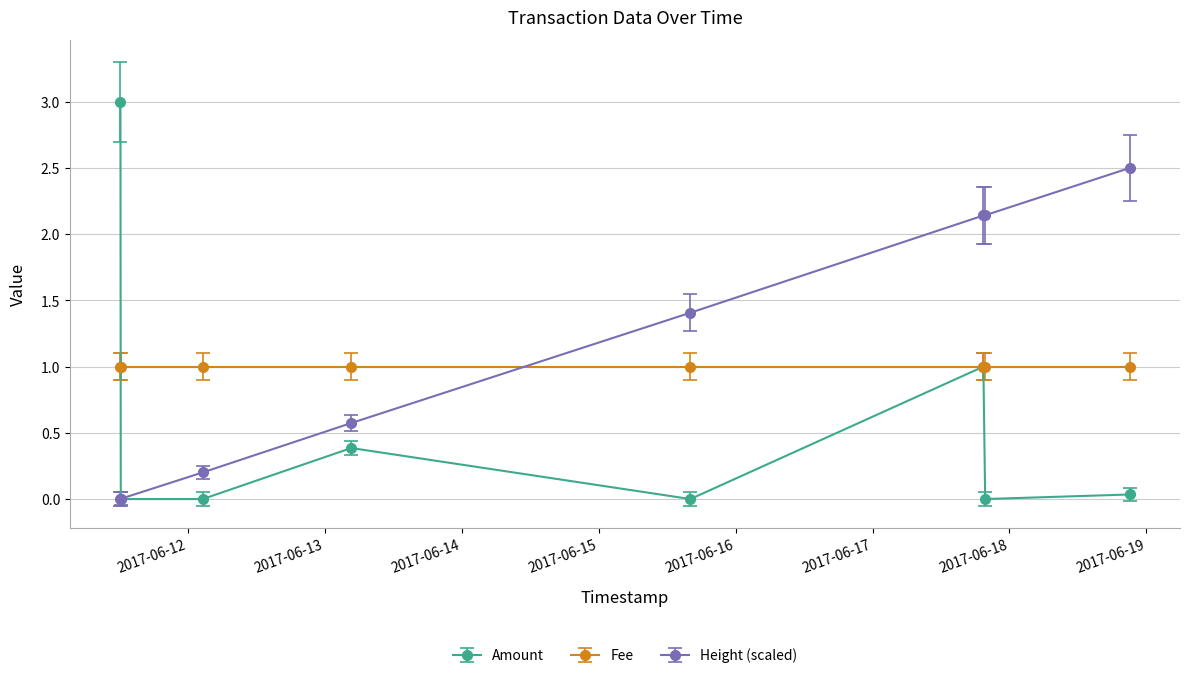

True or false: Height (scaled) has more than 2 interior local peaks.

False